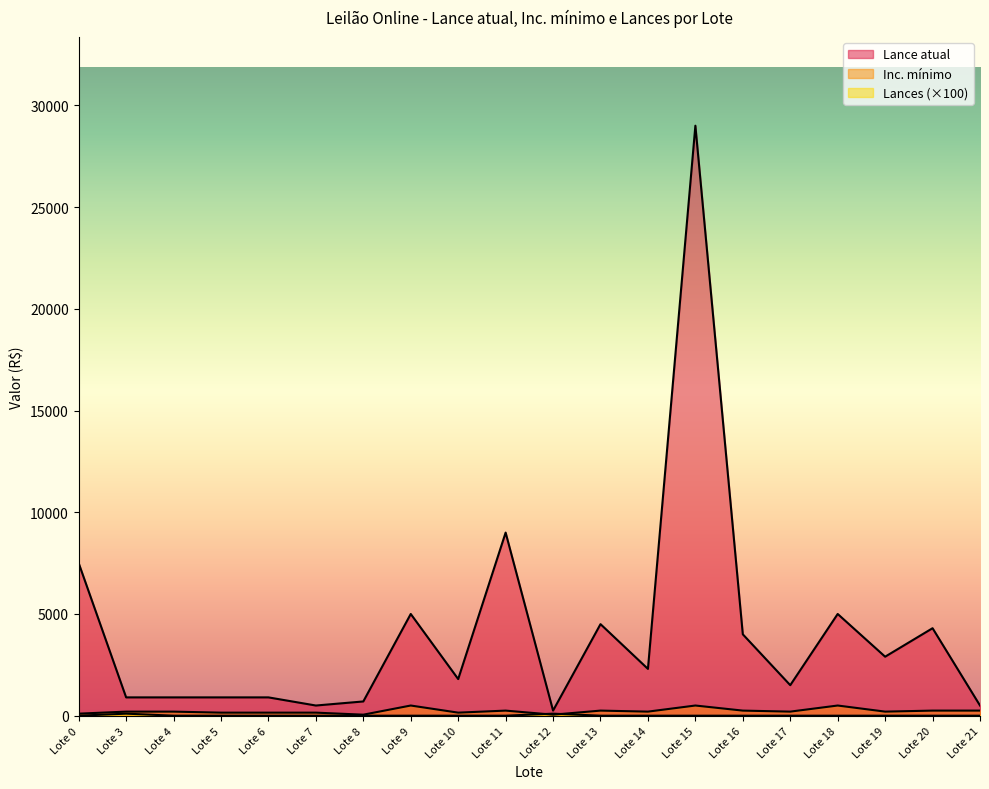

What is the value of the Inc. mínimo point at the 16th from the left?

200